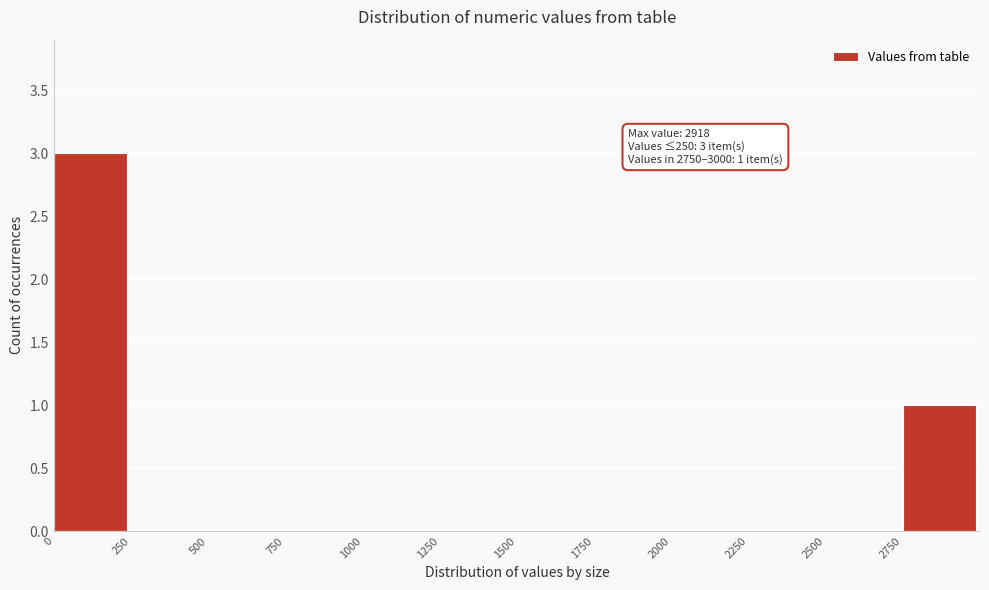

Which range on the x-axis has the tallest bar?

0 to 250